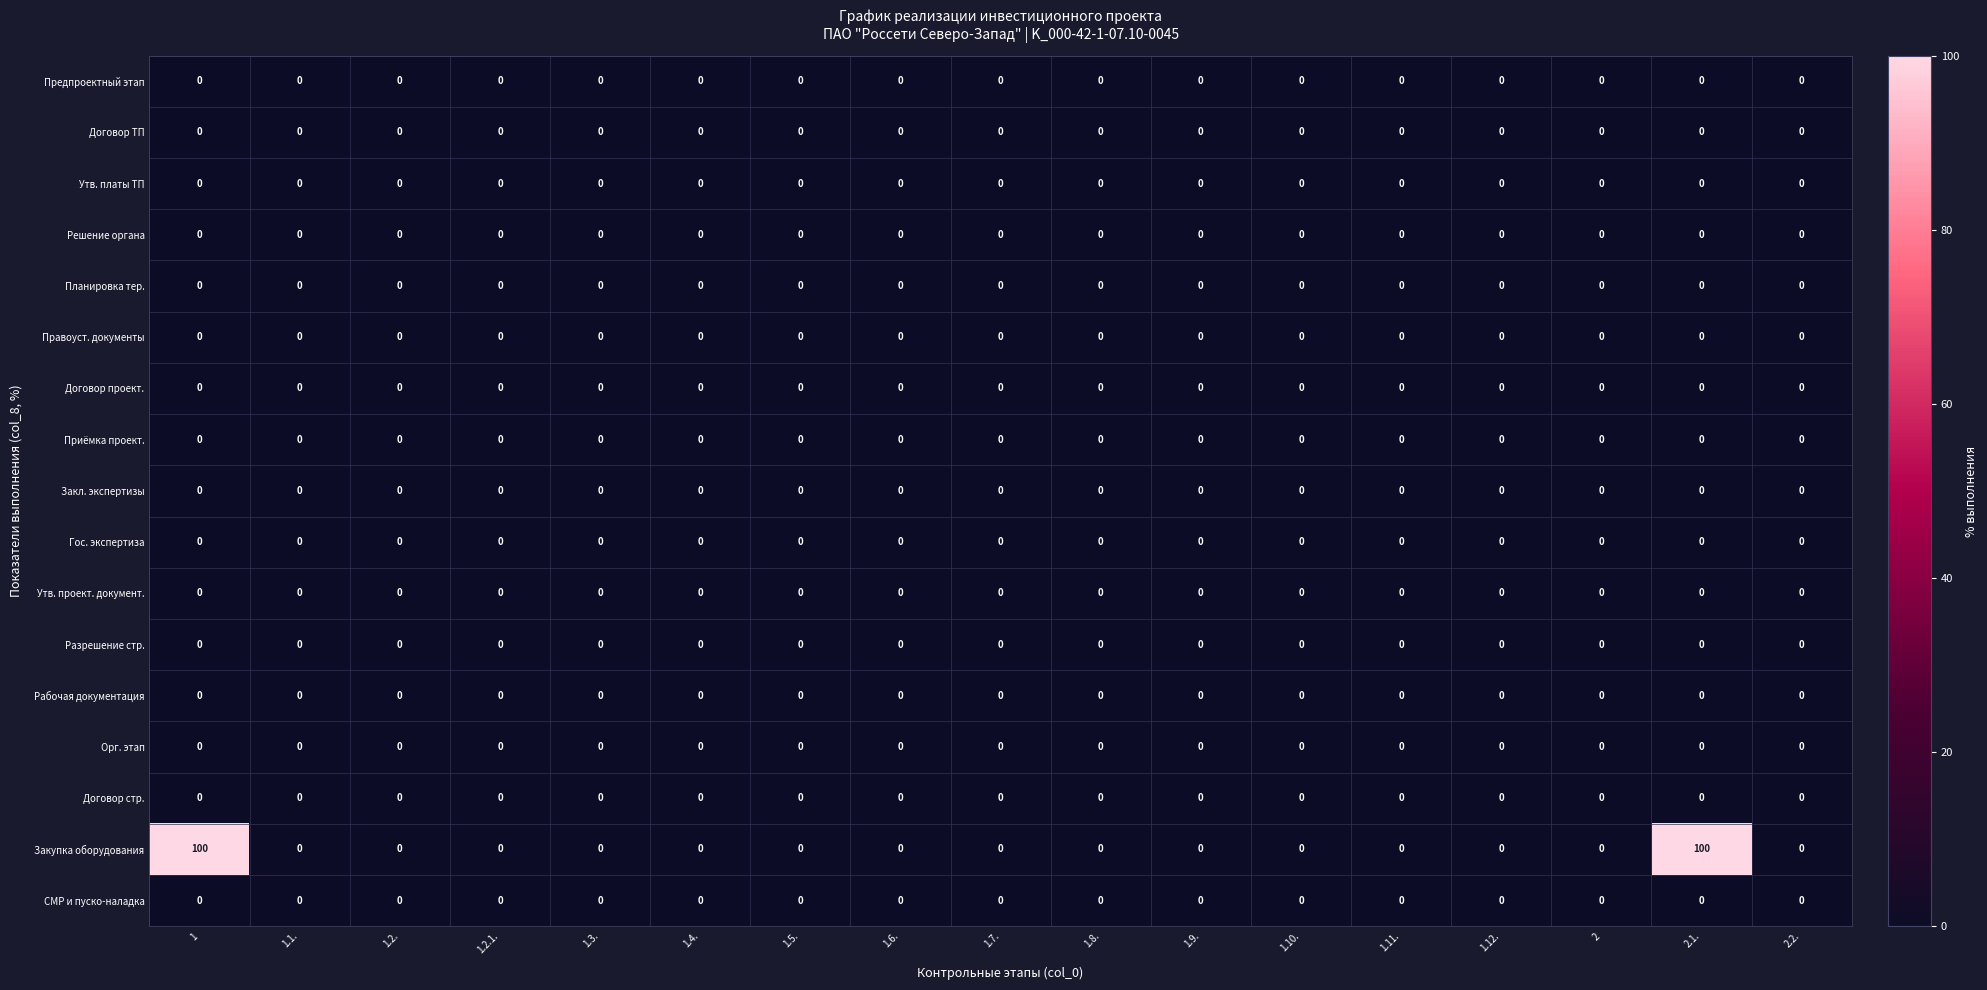

What is the maximum value shown in the chart?

100